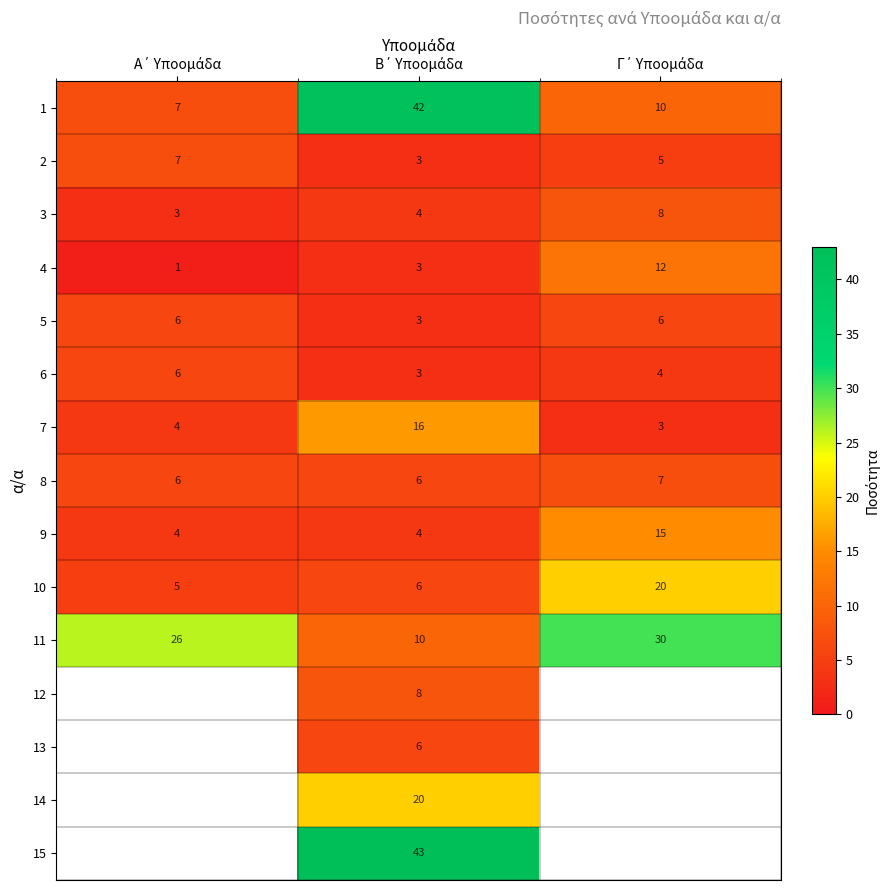

What is the minimum value for 9?

4